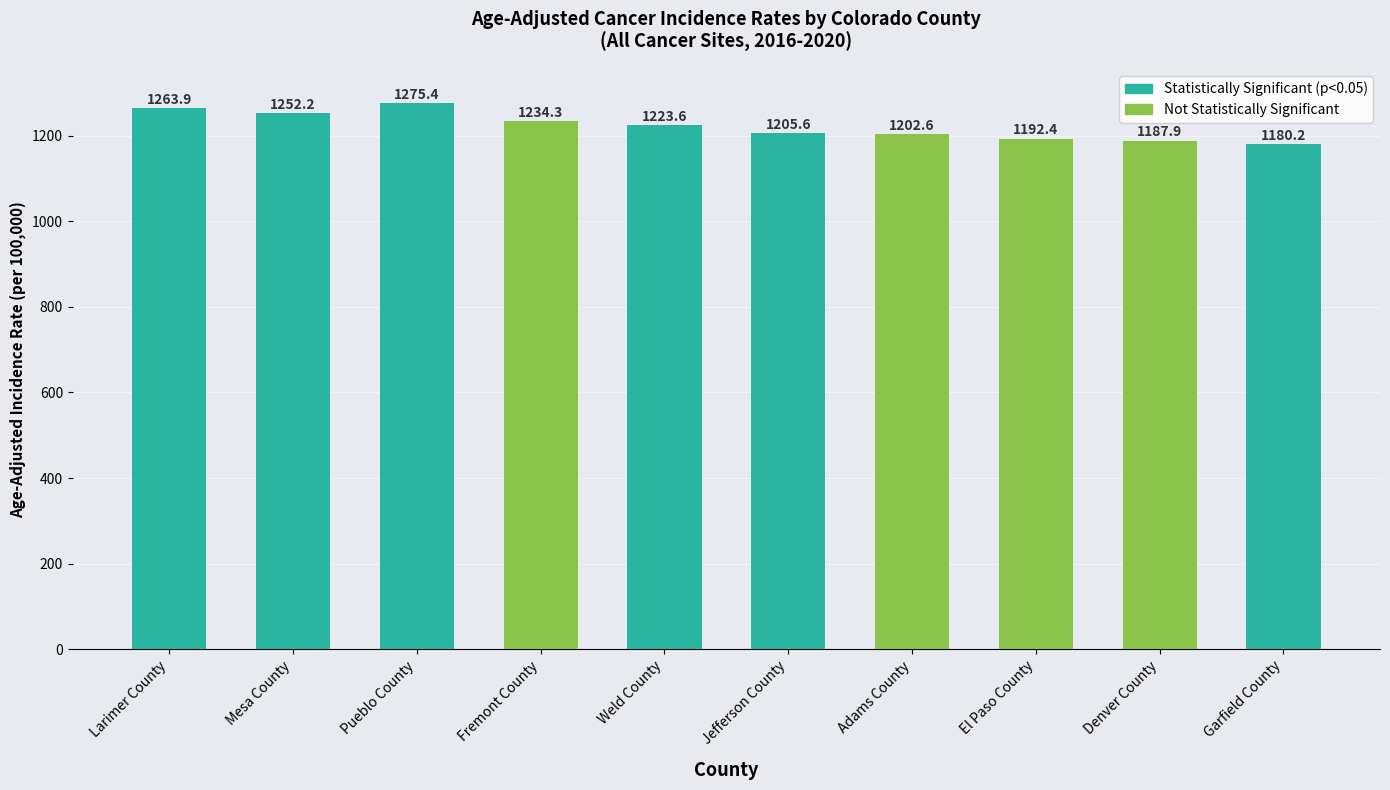

How many categories are shown in the chart?

10